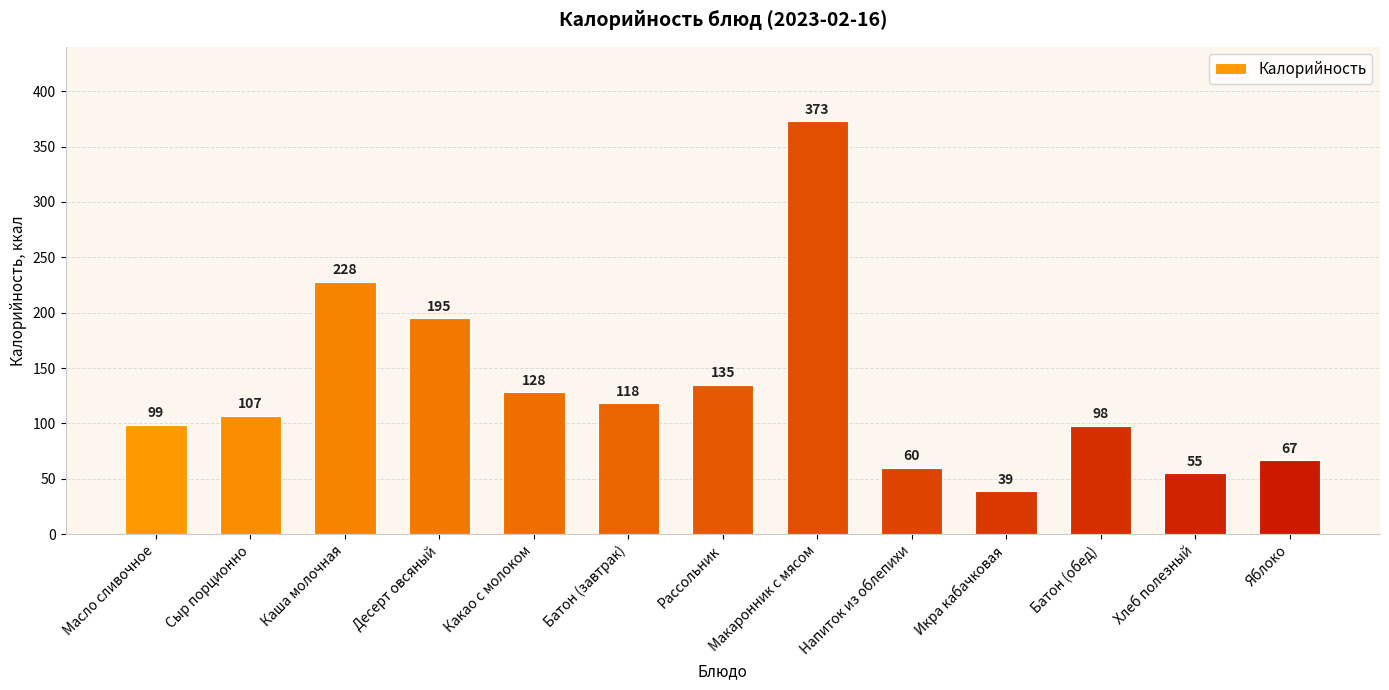

What is the greatest value displayed?

373